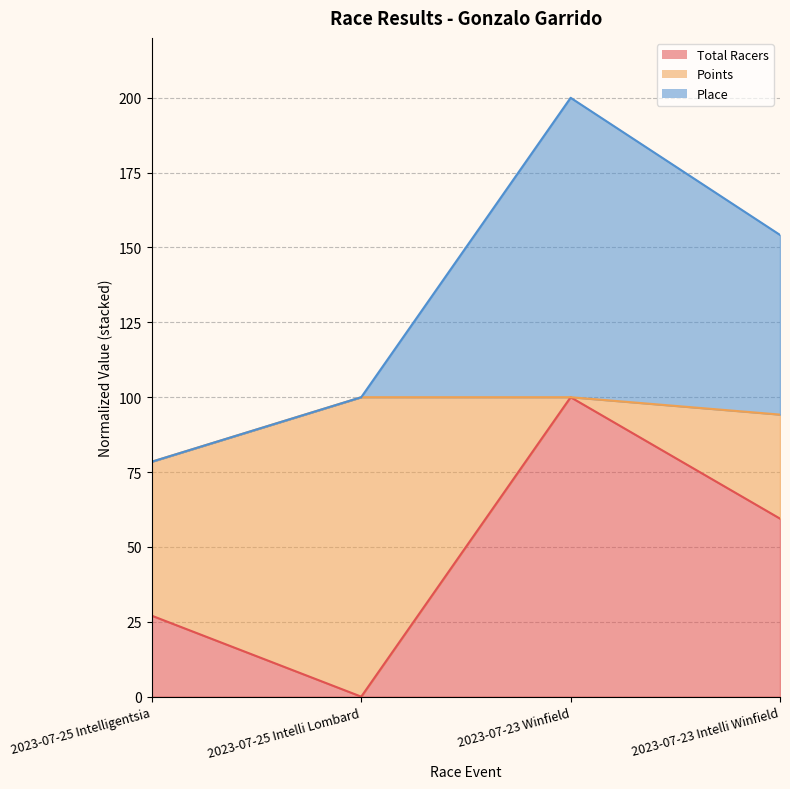

What is the maximum value shown in the chart?

200.0